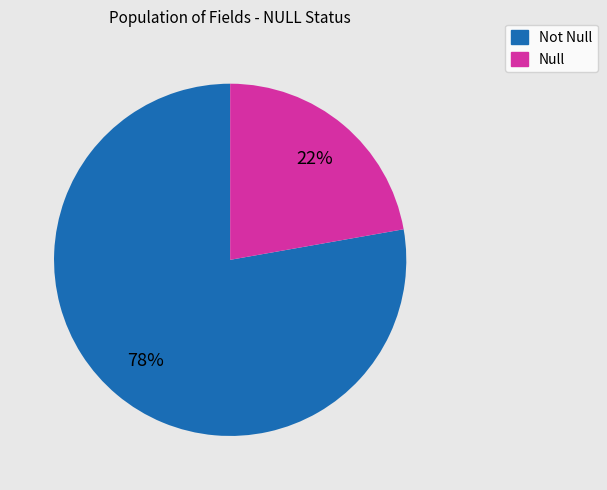

The Null slice represents 10% of the pie. True or false?

False